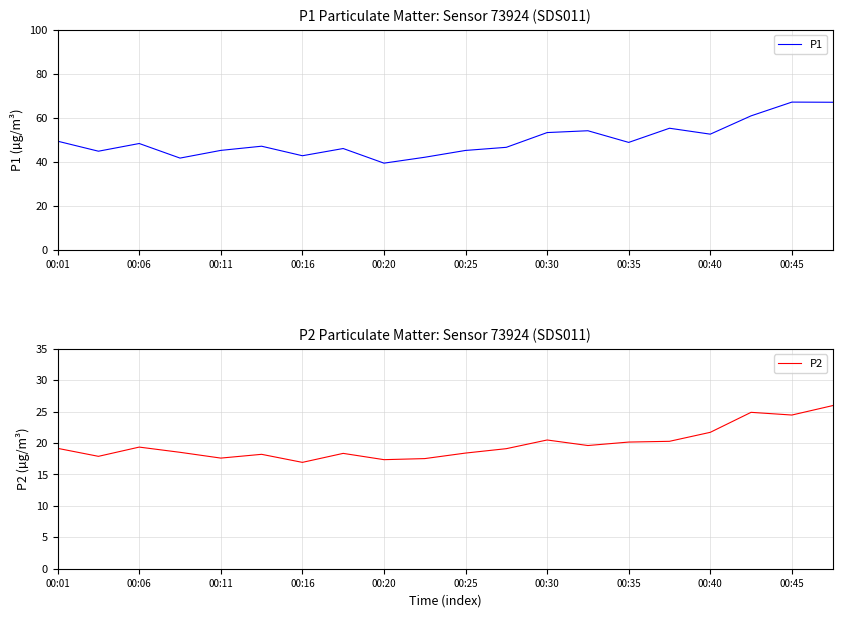

What is the highest value of the P2 series?

25.9